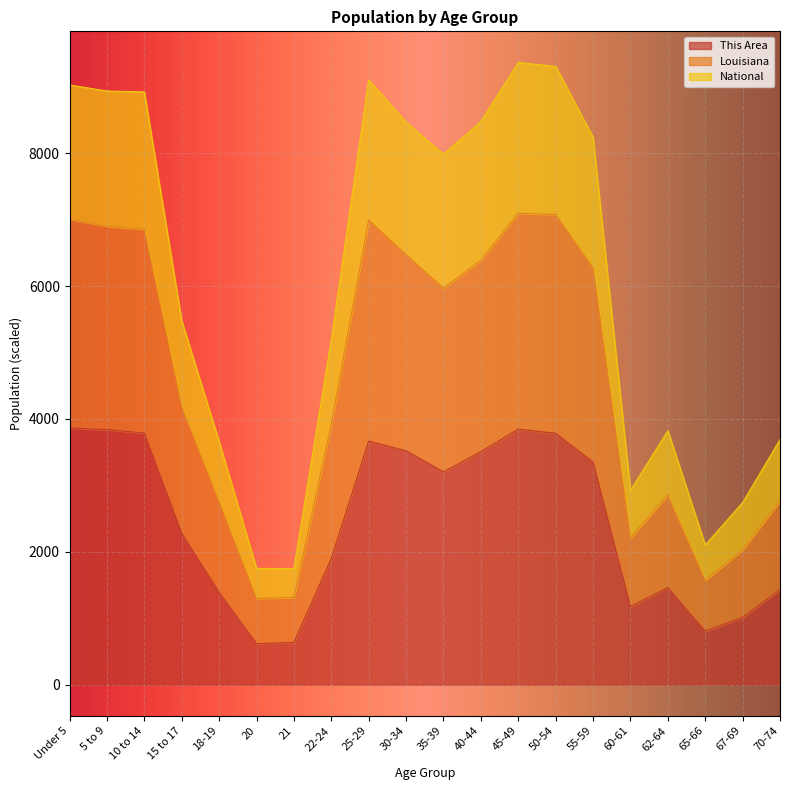

Reading left to right, what are all the values shown in this chart?

This Area: 3867.0	3839.0	3789.0	2278.0	1389.0	616.0	635.0	1900.0	3667.0	3520.0	3203.0	3509.0	3847.0	3785.0	3352.0	1176.0	1461.0	805.0	1013.0	1428.0
Louisiana: 9029.7	8937.5	8925.1	5479.0	3659.8	1750.4	1748.1	5194.2	9106.4	8471.3	7985.8	8479.3	9368.3	9308.1	8244.2	2924.2	3824.5	2103.6	2741.6	3692.1
National: 7009.6	6902.6	6857.4	4183.6	2751.2	1298.5	1312.6	3922.9	6996.2	6475.1	5967.8	6390.2	7097.5	7078.3	6277.7	2212.9	2854.1	1571.6	2030.0	2764.3